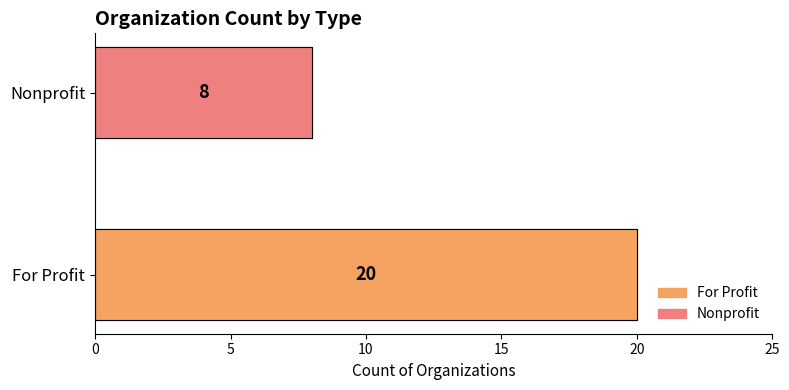

What is the change in value from For Profit to Nonprofit?

-12